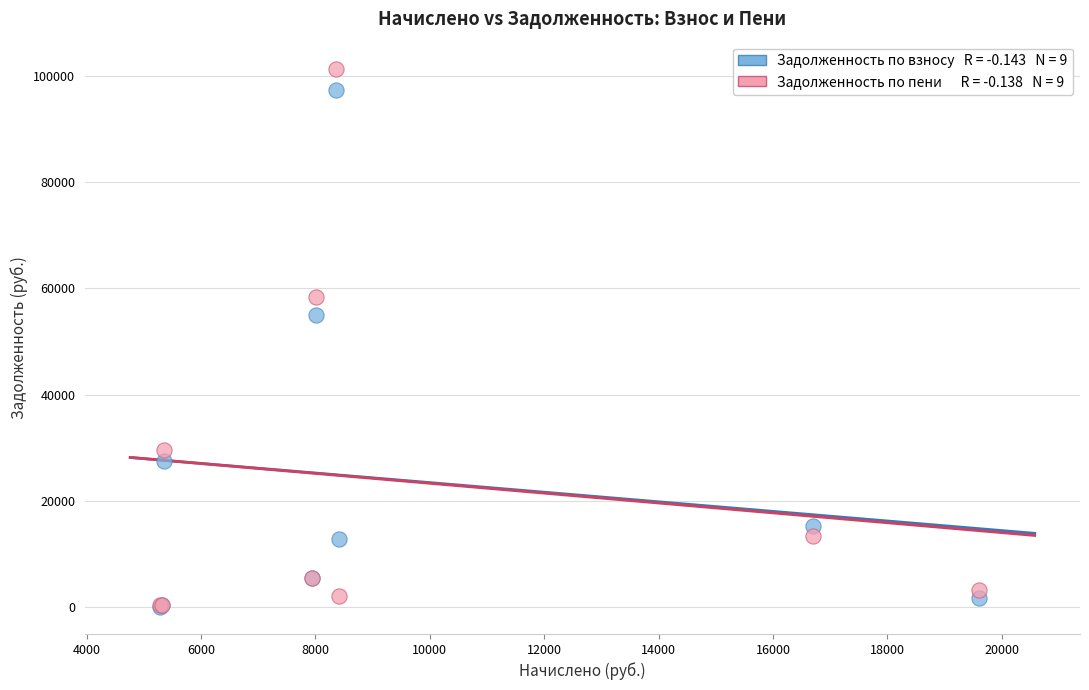

Across all series, what Y value is closest to 50702?

55070.9